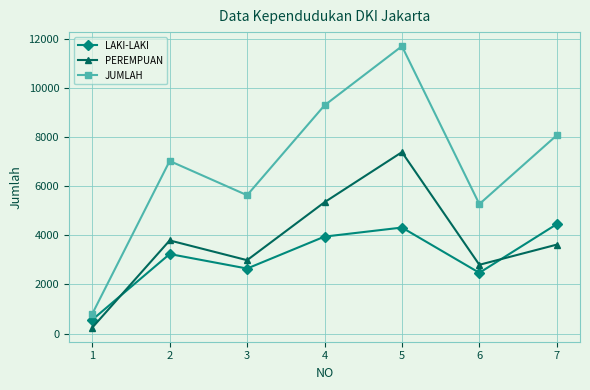

Is it true that LAKI-LAKI equals 561 at 1?

True